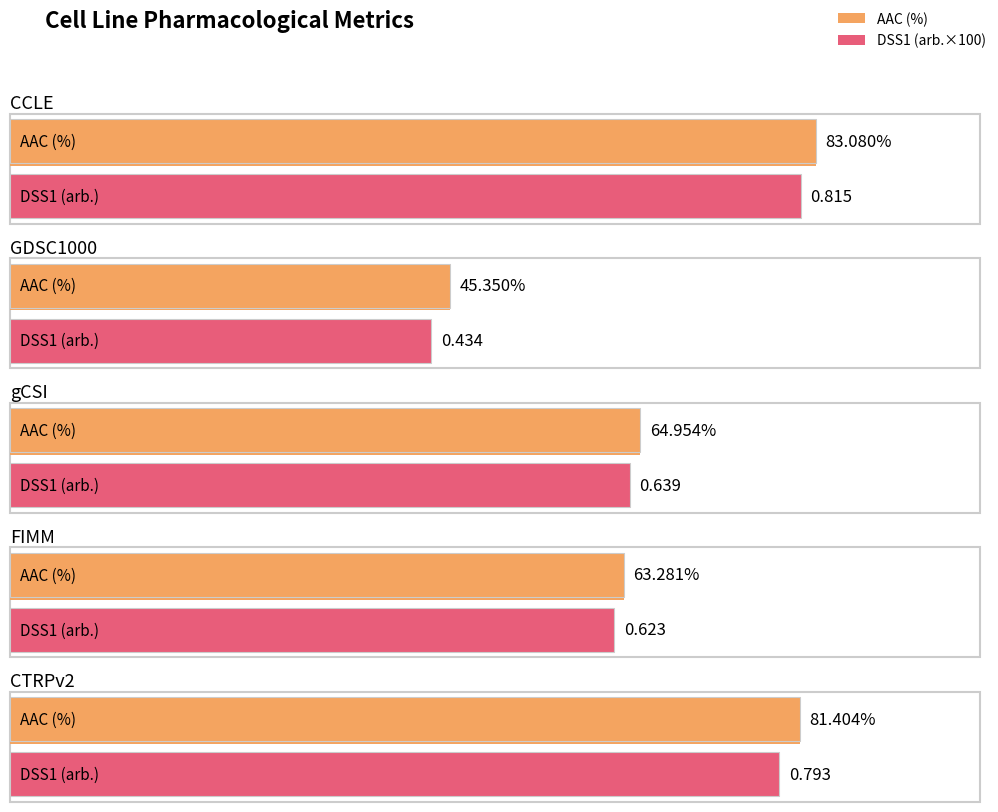

Which series changed the most between GDSC1000 and FIMM?

AAC (%)